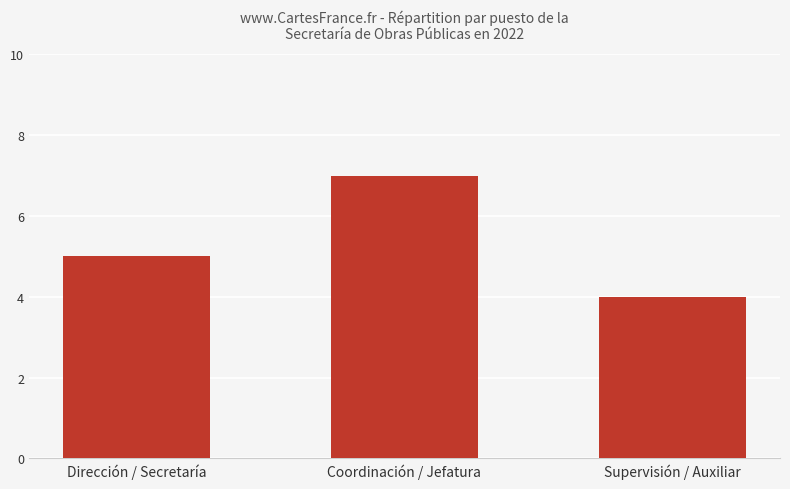

How many bars are there in total?

3